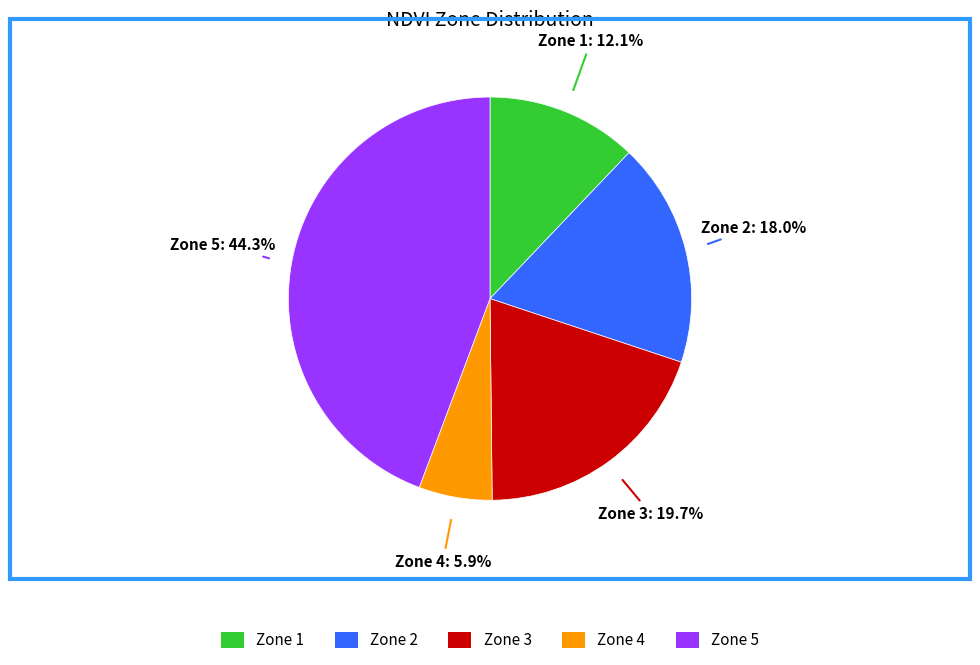

Do Zone 5 and Zone 2 together represent more than half of the pie?

Yes